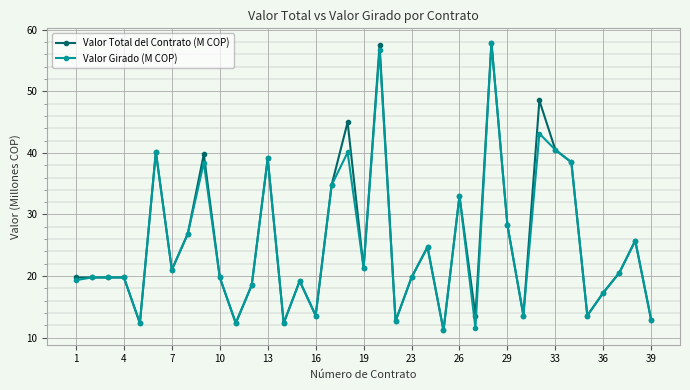

What is the lowest value of the Valor Girado (M COP) series?

11.2